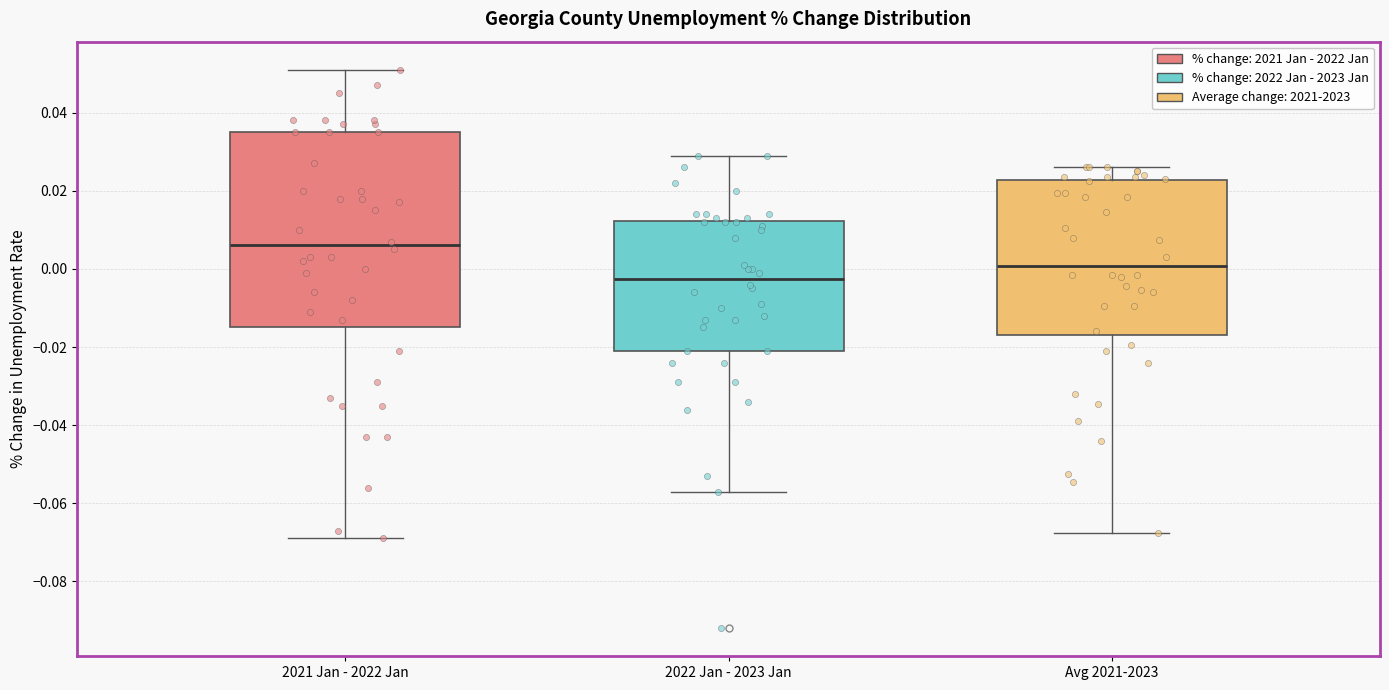

Which box has the highest median line?

2021 Jan - 2022 Jan